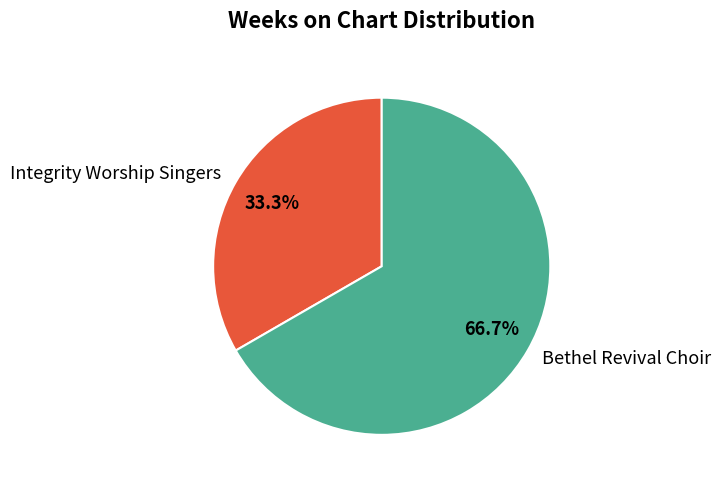

What is the majority slice?

Bethel Revival Choir